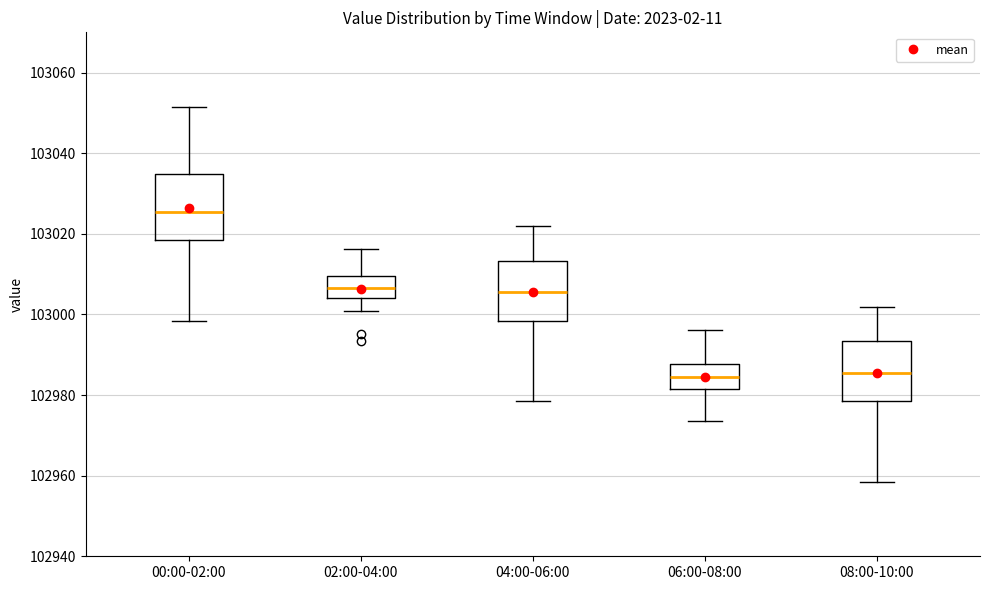

Reading left to right, transcribe this box plot: for each box, give where its median line is, the range the box spans, and where its two whiskers end, as read against the y-axis. The values are not printed on the chart, so give them approximately, as read against the axis.

00:00-02:00: median 103026, box 103018 to 103034, whiskers 102998 to 103052
02:00-04:00: median 103006, box 103004 to 103010, whiskers 103000 to 103016
04:00-06:00: median 103006, box 102998 to 103014, whiskers 102978 to 103022
06:00-08:00: median 102984, box 102982 to 102988, whiskers 102974 to 102996
08:00-10:00: median 102986, box 102978 to 102994, whiskers 102958 to 103002